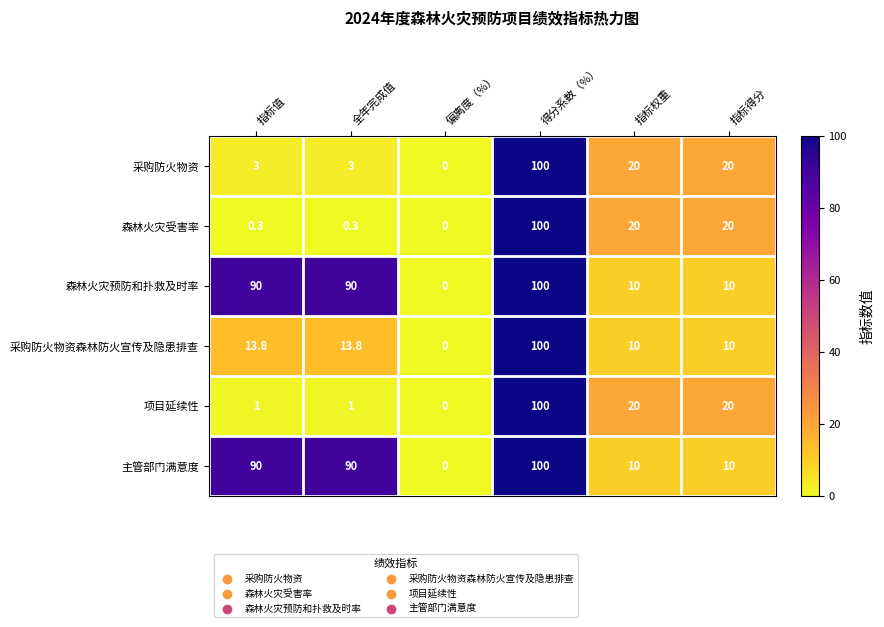

What value does the 项目延续性 series have at 指标权重?

20.0